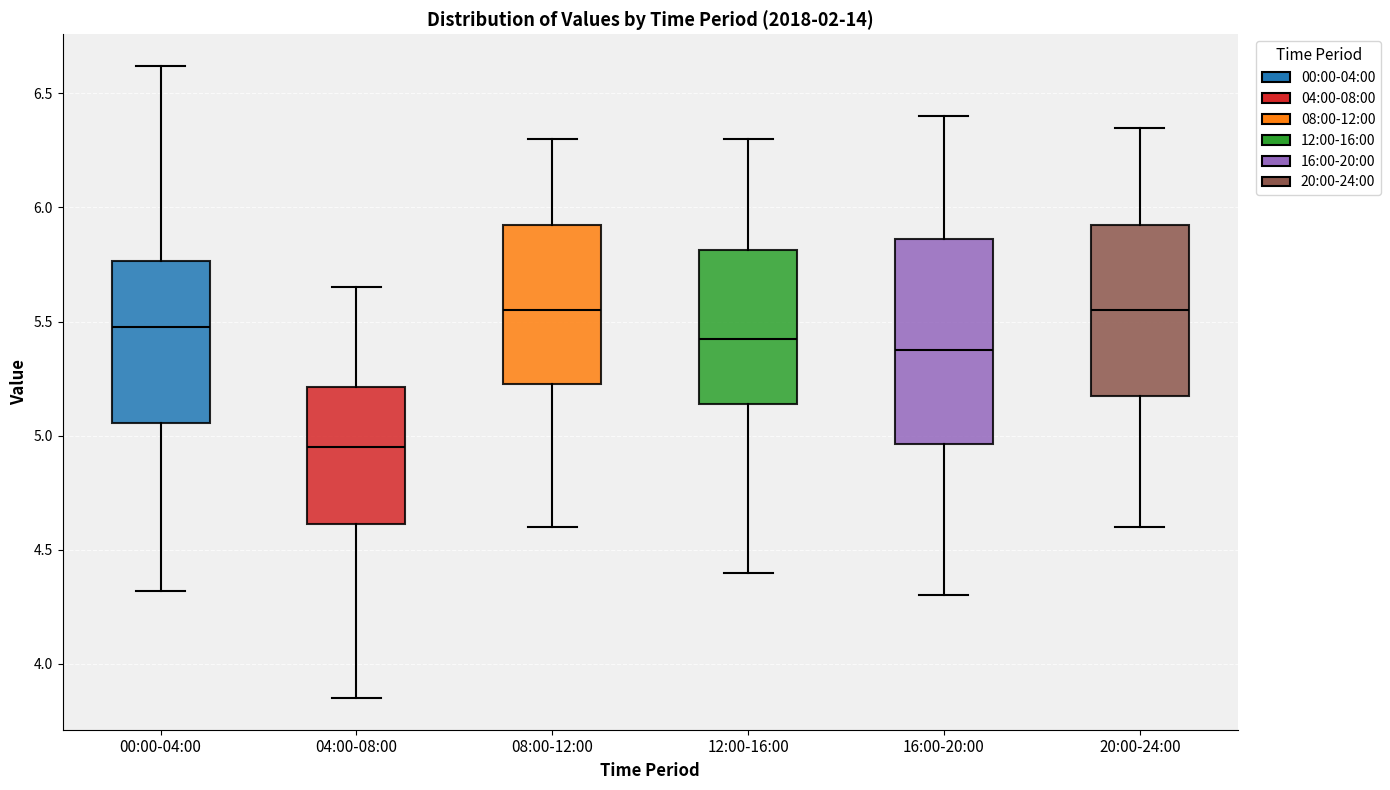

Which box is the tallest, from its lower edge to its upper edge?

16:00-20:00